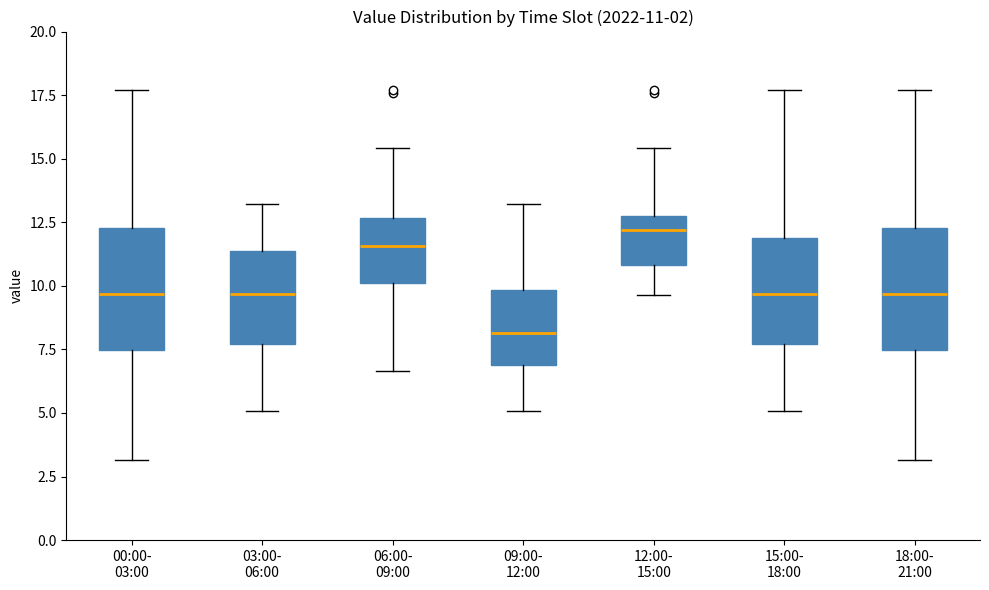

Which box has the lowest median line?

09:00- 12:00